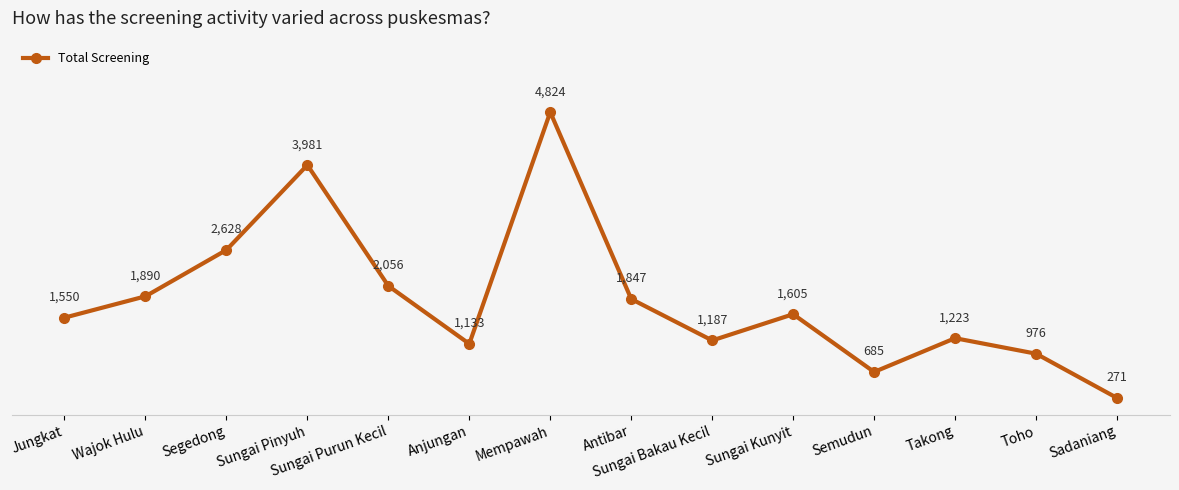

What is the average value?

1847